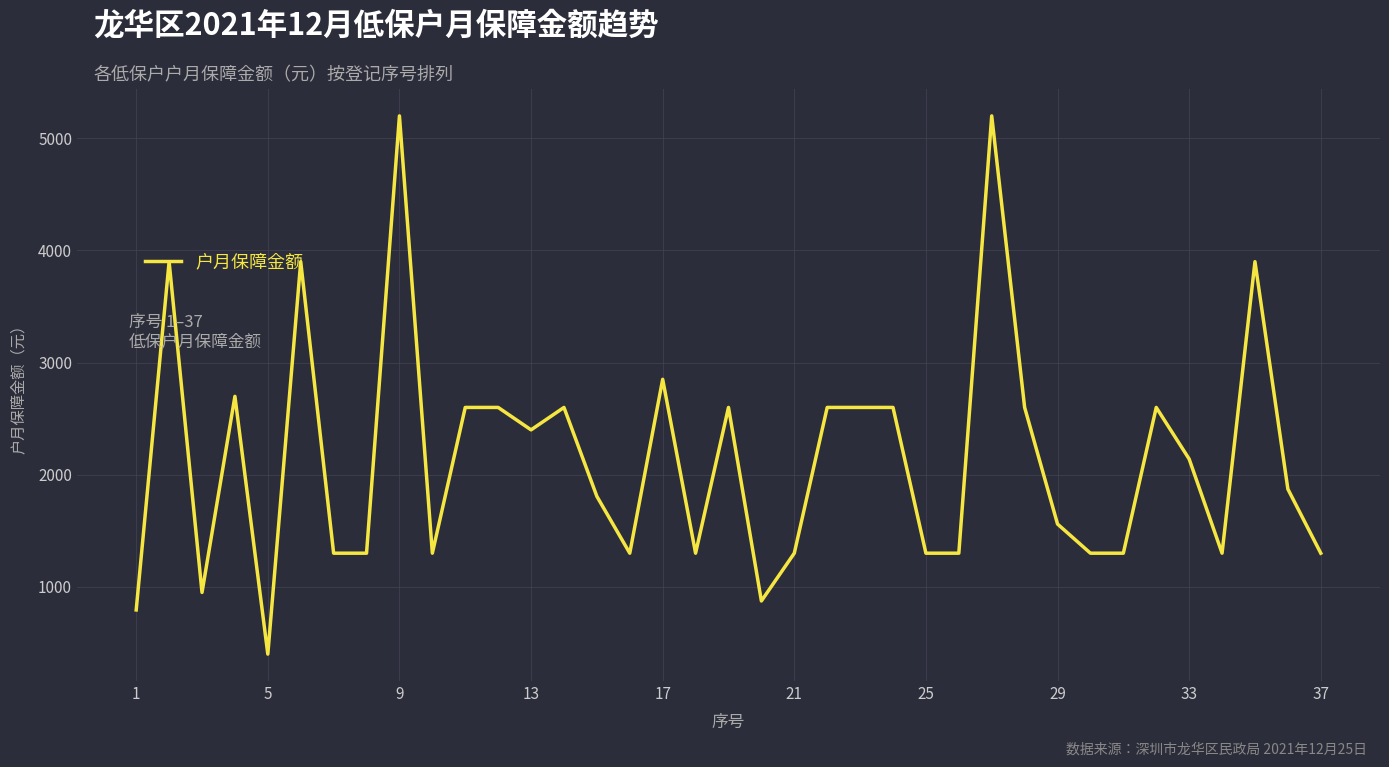

What is the minimum value shown in the chart?

399.9